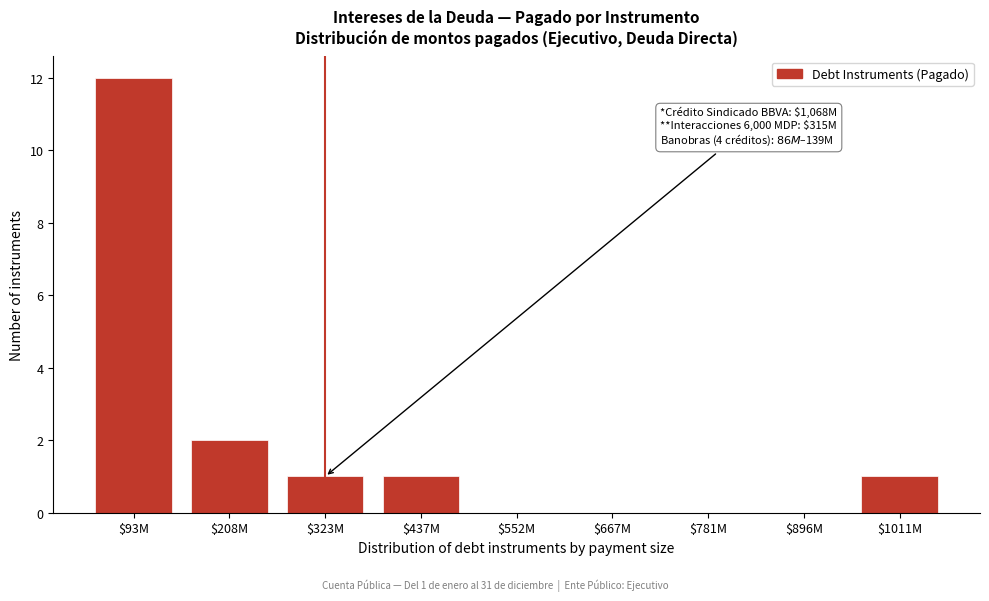

Where is the data nearest to the value 6?

$208M